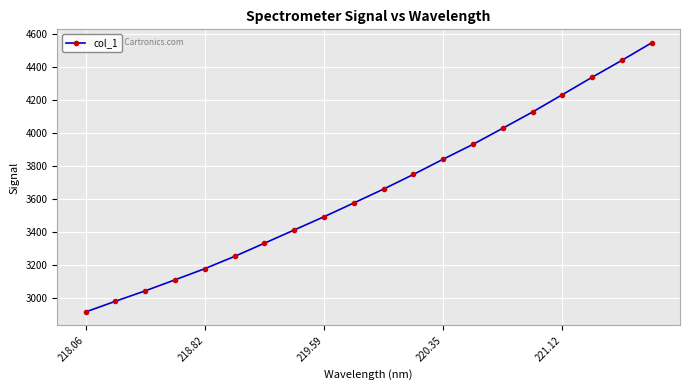

Reading left to right, transcribe all the data shown in this chart.

2914.4	2979.1	3042.3	3109.0	3176.7	3251.1	3330.7	3410.9	3491.1	3574.3	3658.7	3747.2	3839.6	3929.4	4026.9	4125.4	4230.2	4335.6	4438.2	4544.2